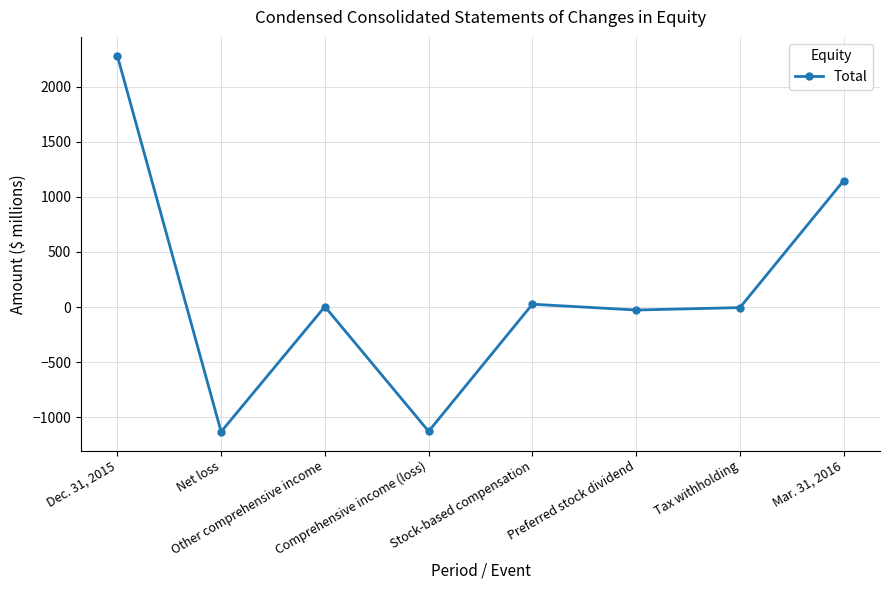

What is the maximum value shown in the chart?

2282